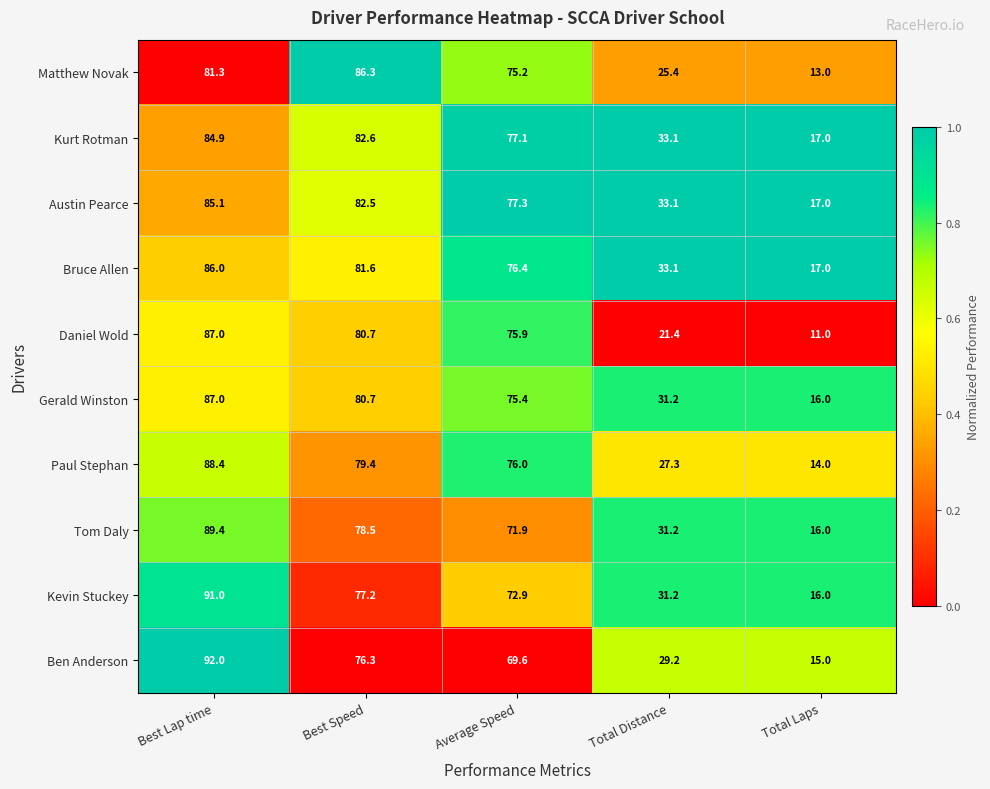

What is the total value across all series at Average Speed?

747.7